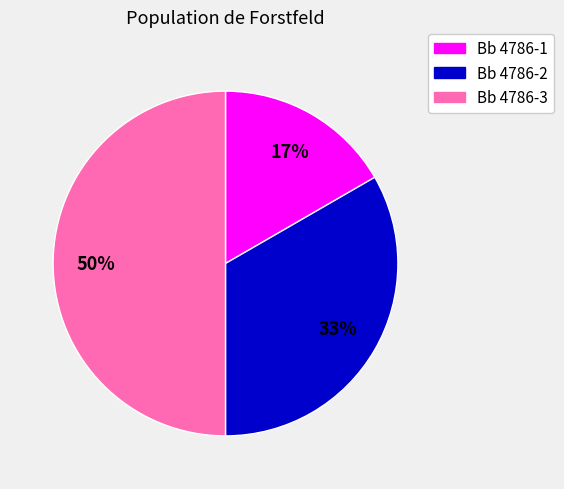

Between Bb 4786-2 and Bb 4786-1, which is larger?

Bb 4786-2